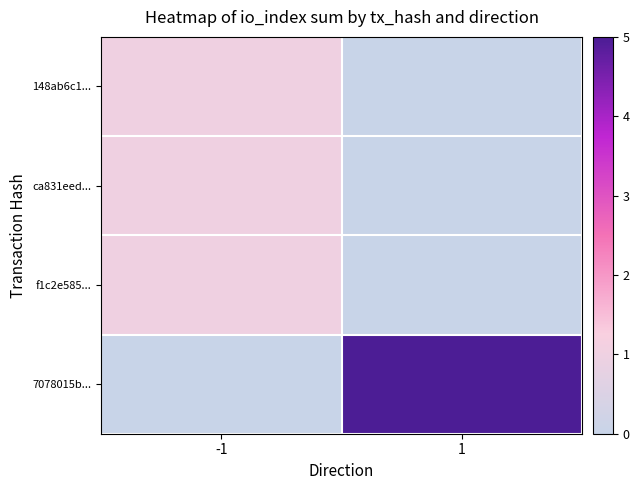

What is the total value across all series at -1?

3